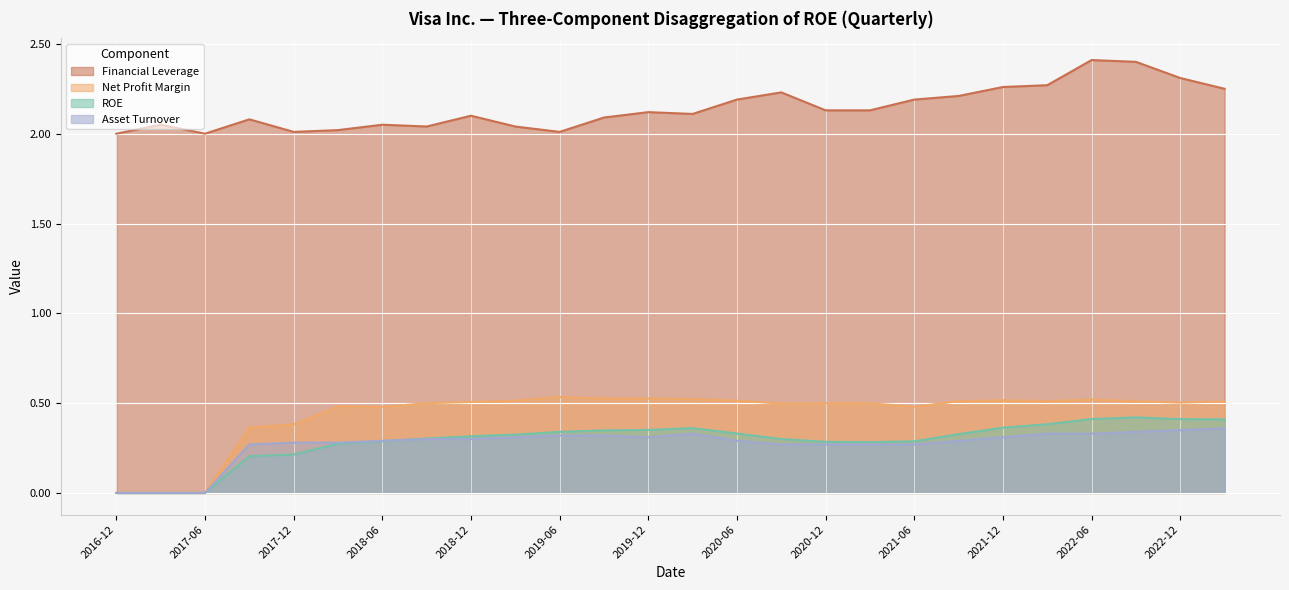

What is the sum of all Net Profit Margin values?

11.4